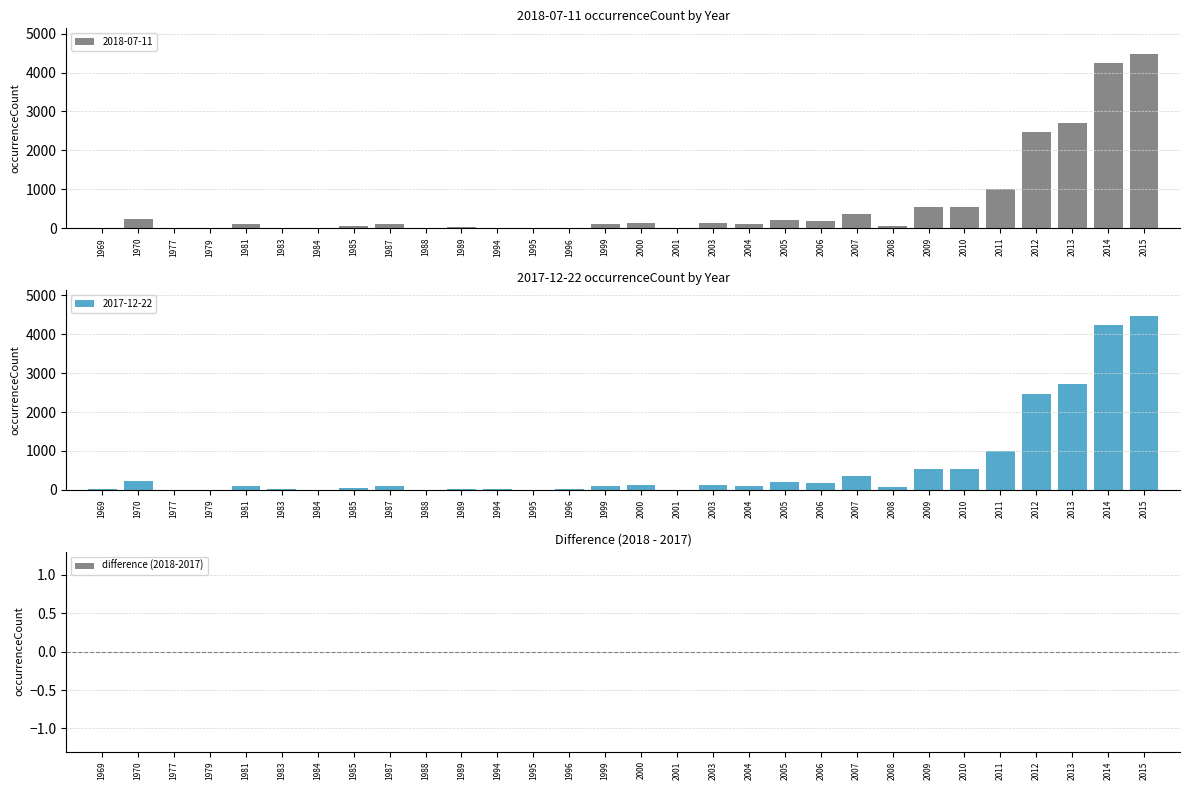

Is it true that 2017-12-22 equals 29 at 1989?

True